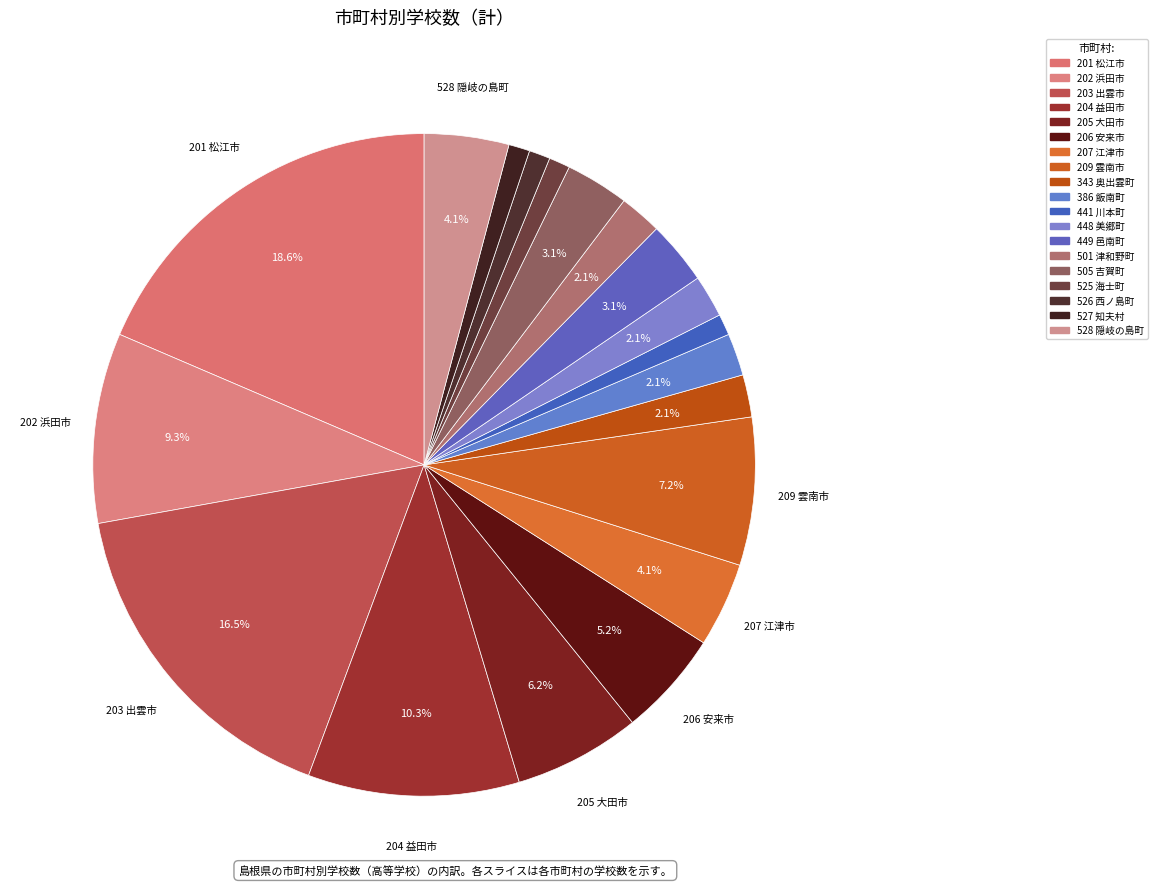

What percentage is NOT represented by 201 松江市?

81.4%